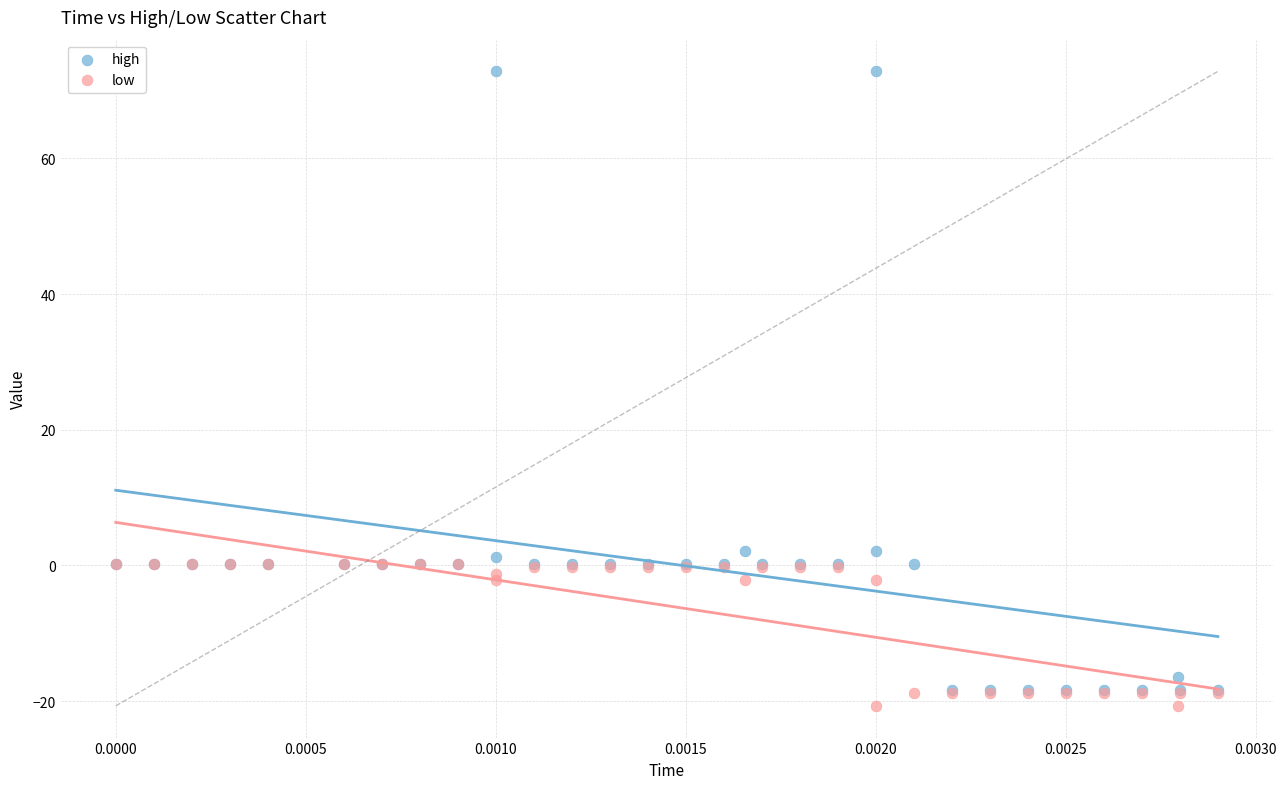

Which series reaches the minimum Y coordinate?

low